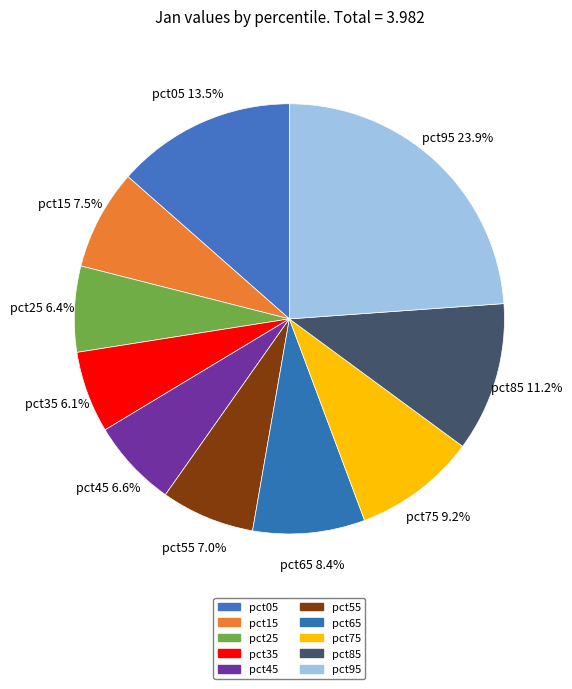

What is the largest slice in the pie chart?

pct95